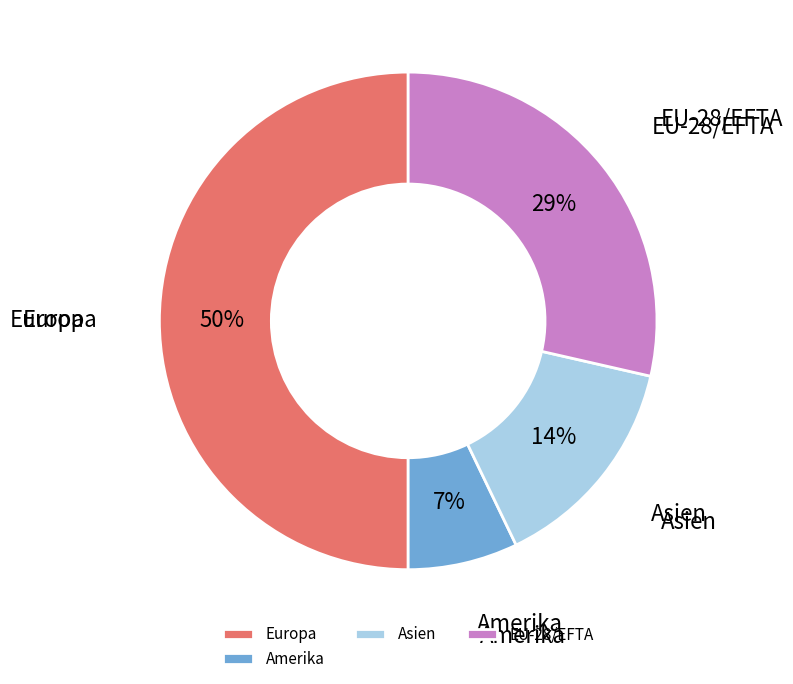

True or false: Europa accounts for 50% of the total.

True